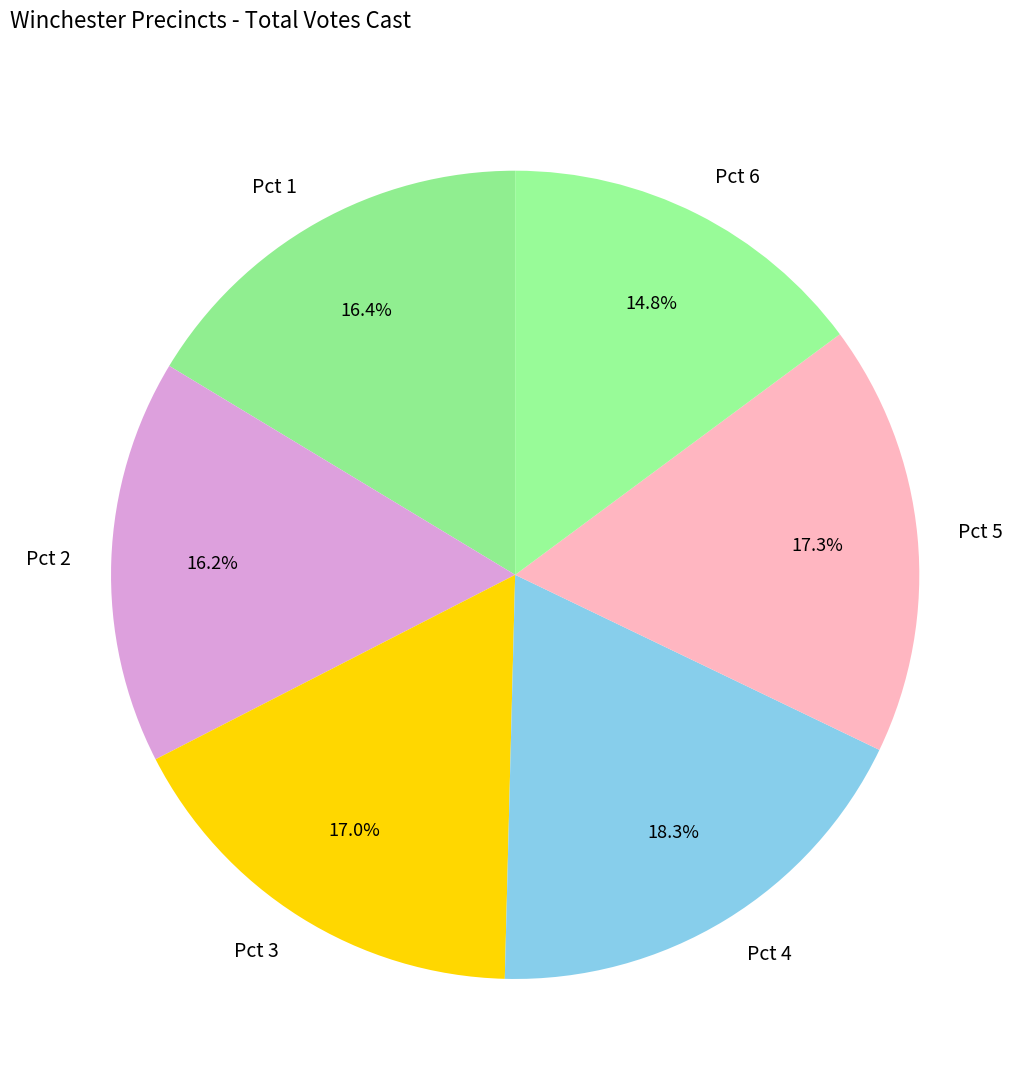

Count the number of slices in the pie.

6